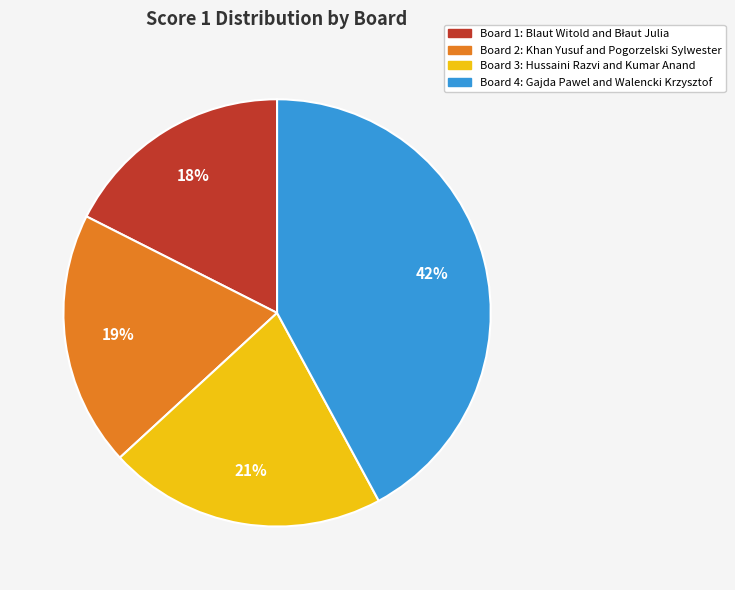

Does any single category account for the majority?

No